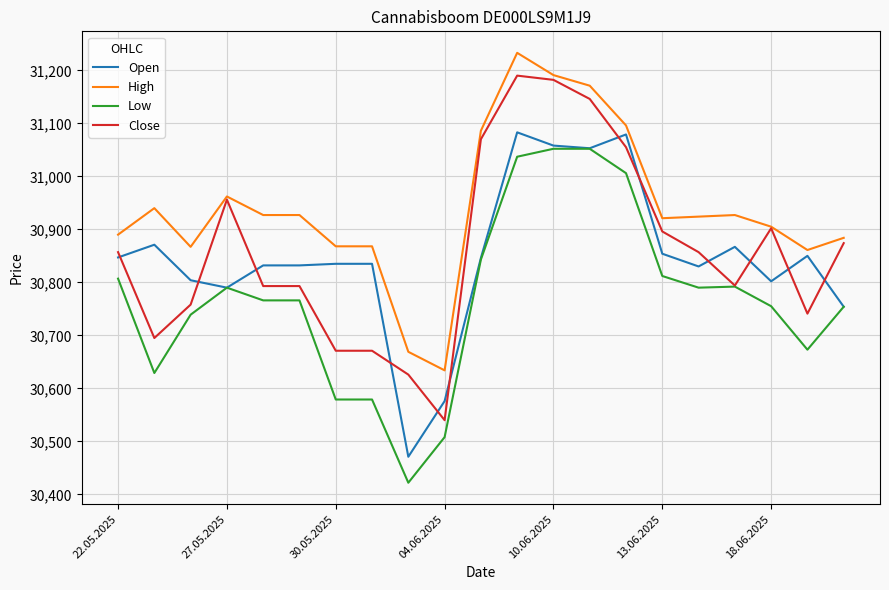

What is the maximum value for Low?

31052